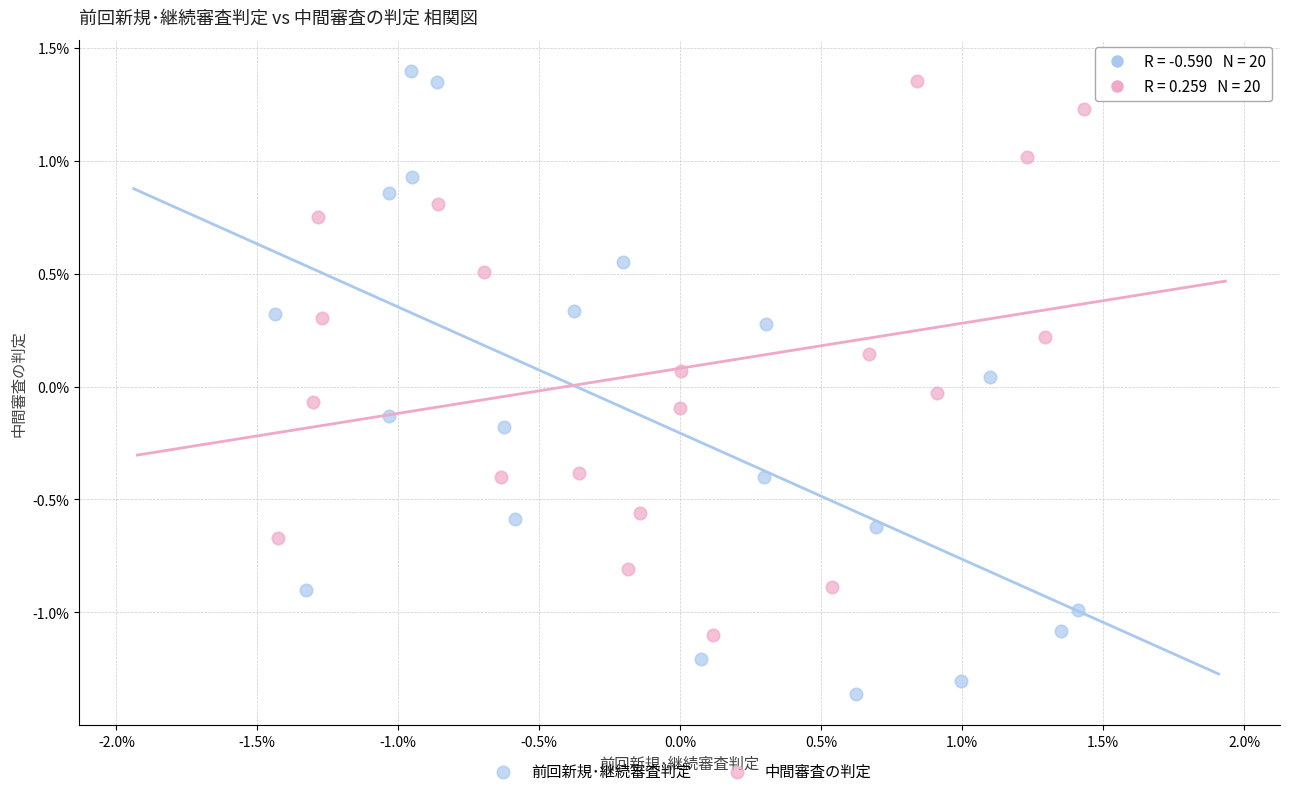

Which series has the largest Y range (max minus min)?

前回新規･継続審査判定